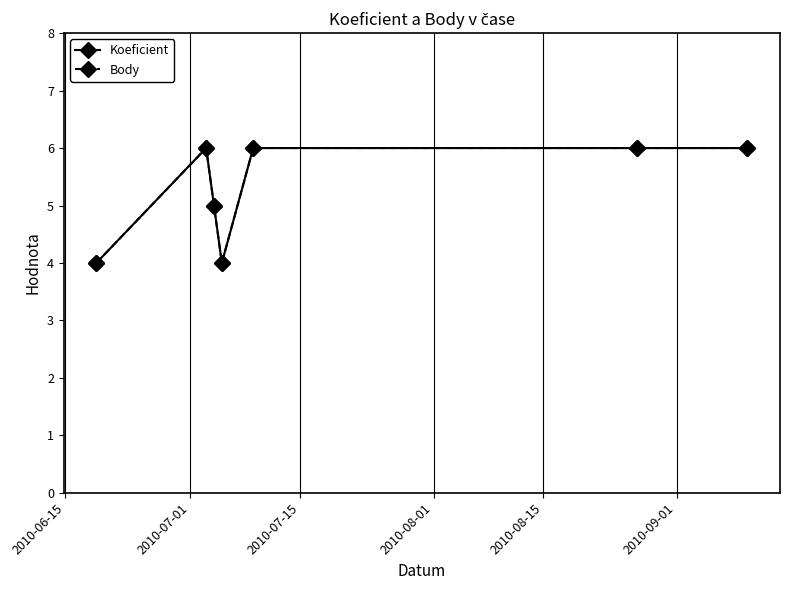

What is the value of the Body point at the 5th from the left?

6